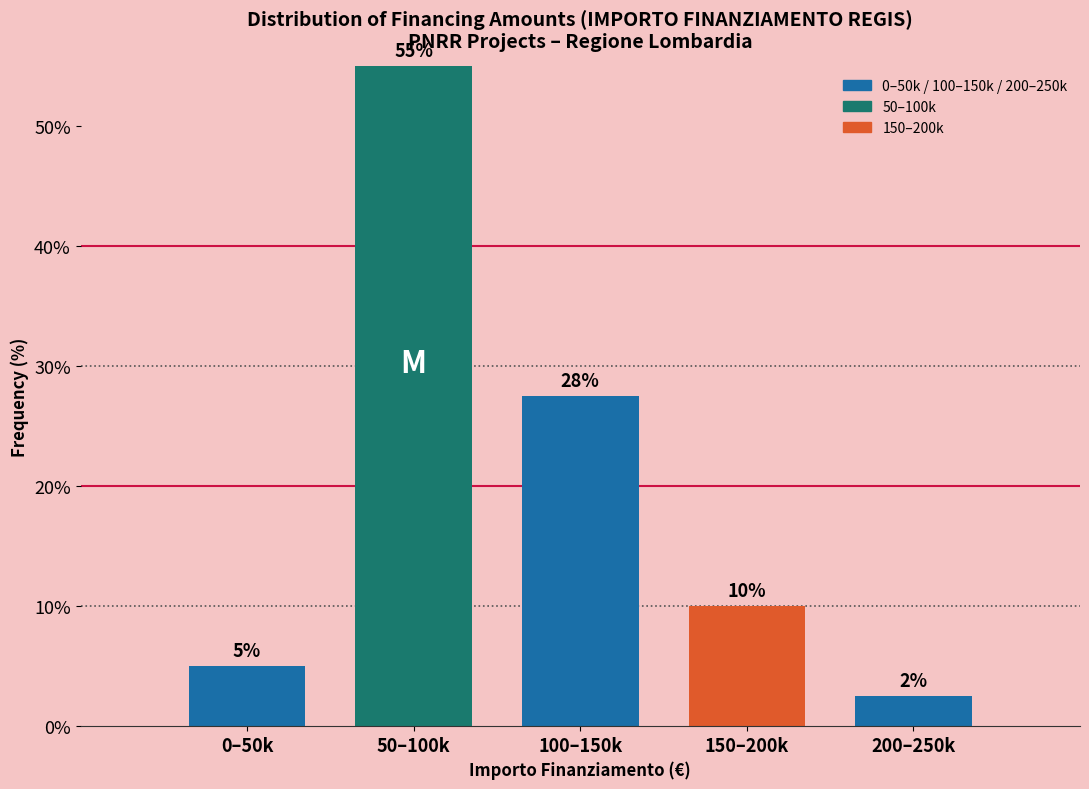

Approximately how many times larger is the value at 0–50k compared to 150–200k?

0.5